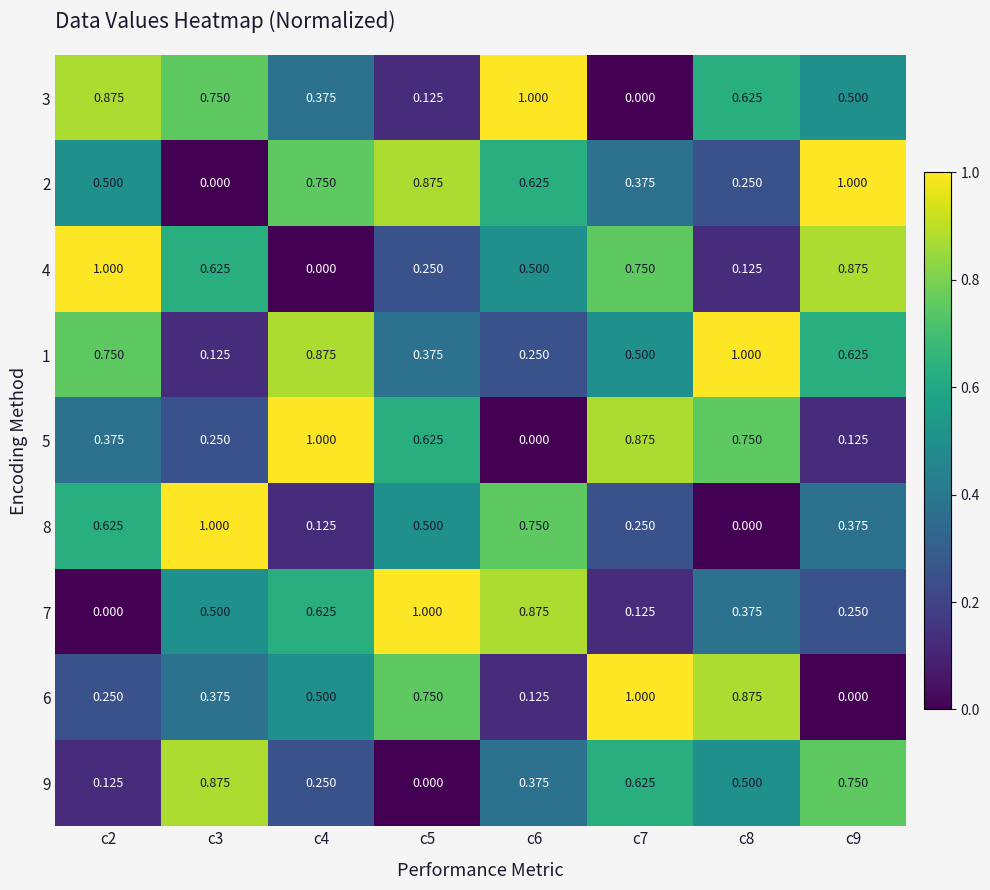

Is the value of 5 at c2 greater than the value of 6 at c9?

Yes